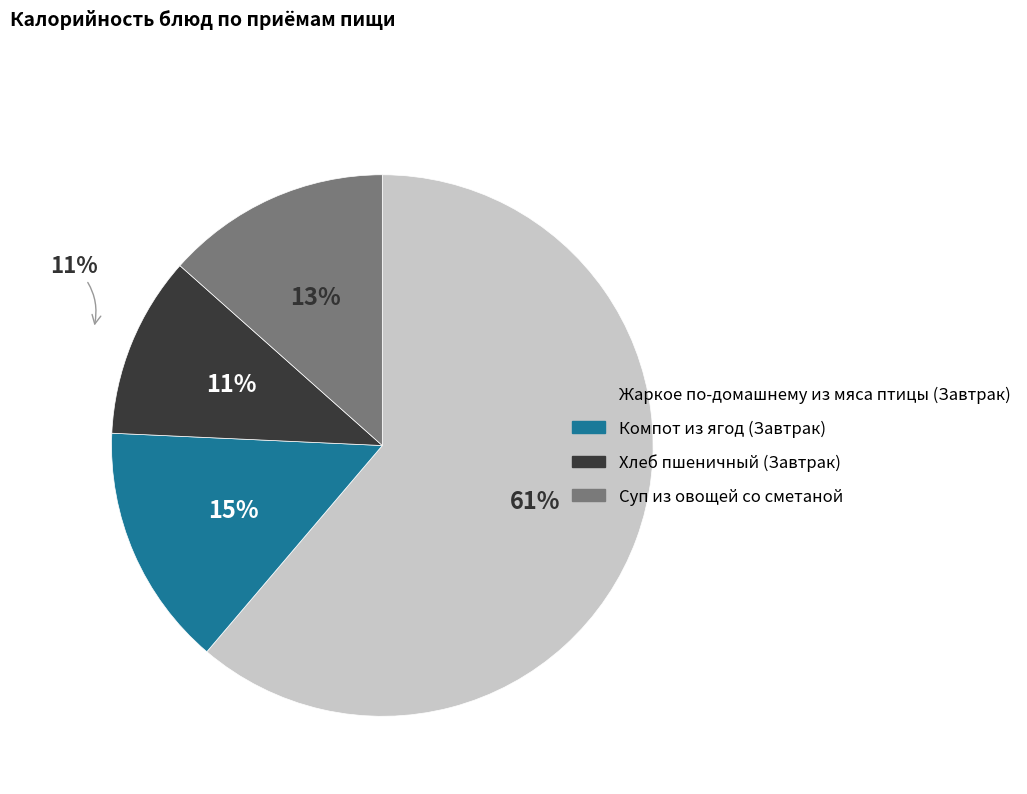

Is it true that Жаркое по-домашнему из мяса птицы (Завтрак) is 53% of the pie?

False